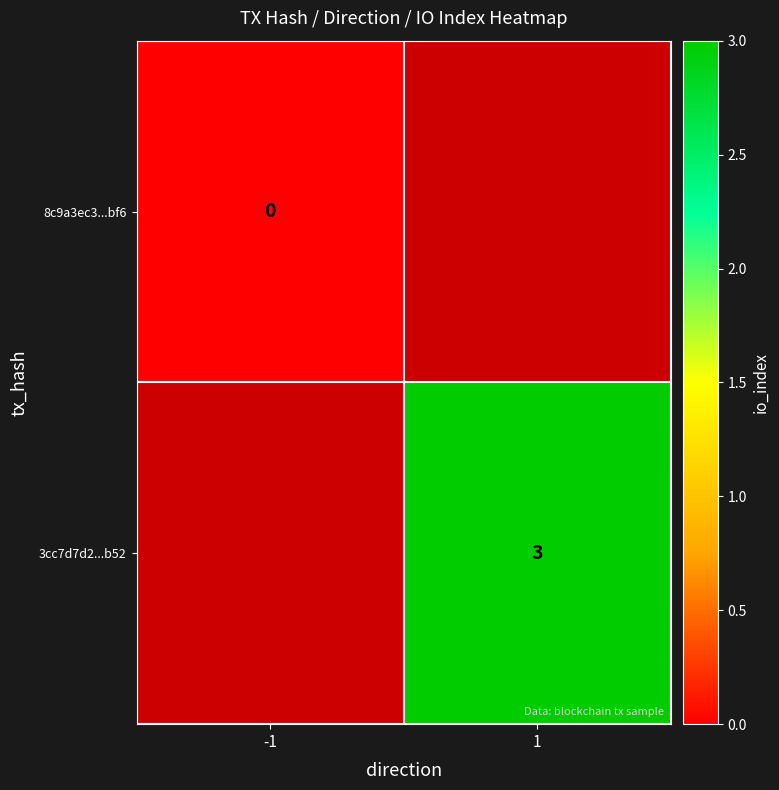

Is the value of 3cc7d7d2...b52 at 1 greater than the value of 8c9a3ec3...bf6 at -1?

Yes